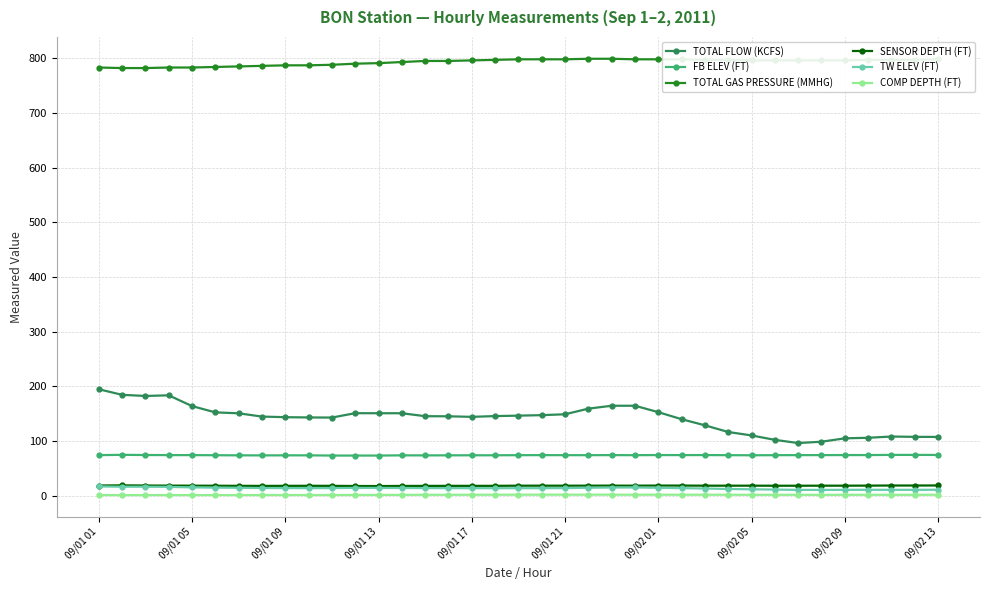

What is the highest value of the TOTAL FLOW (KCFS) series?

194.5